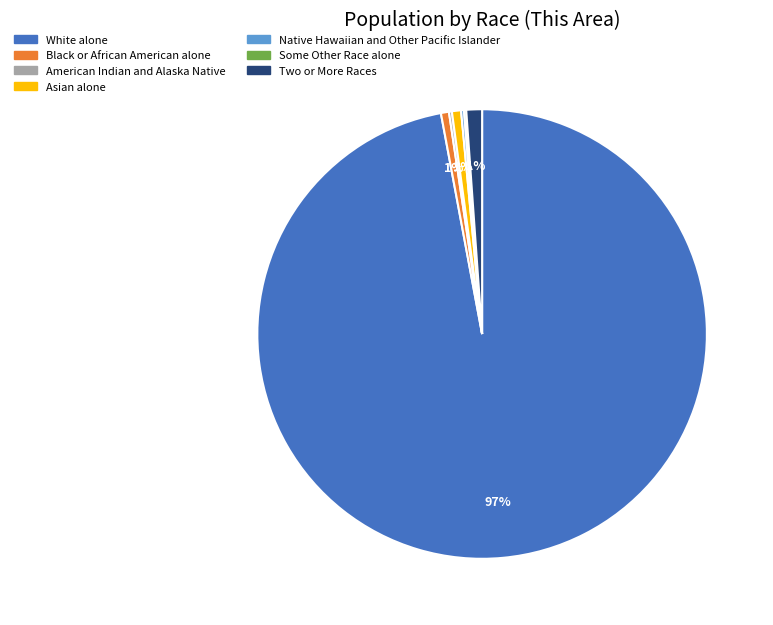

Which category has the biggest portion of the pie?

White alone